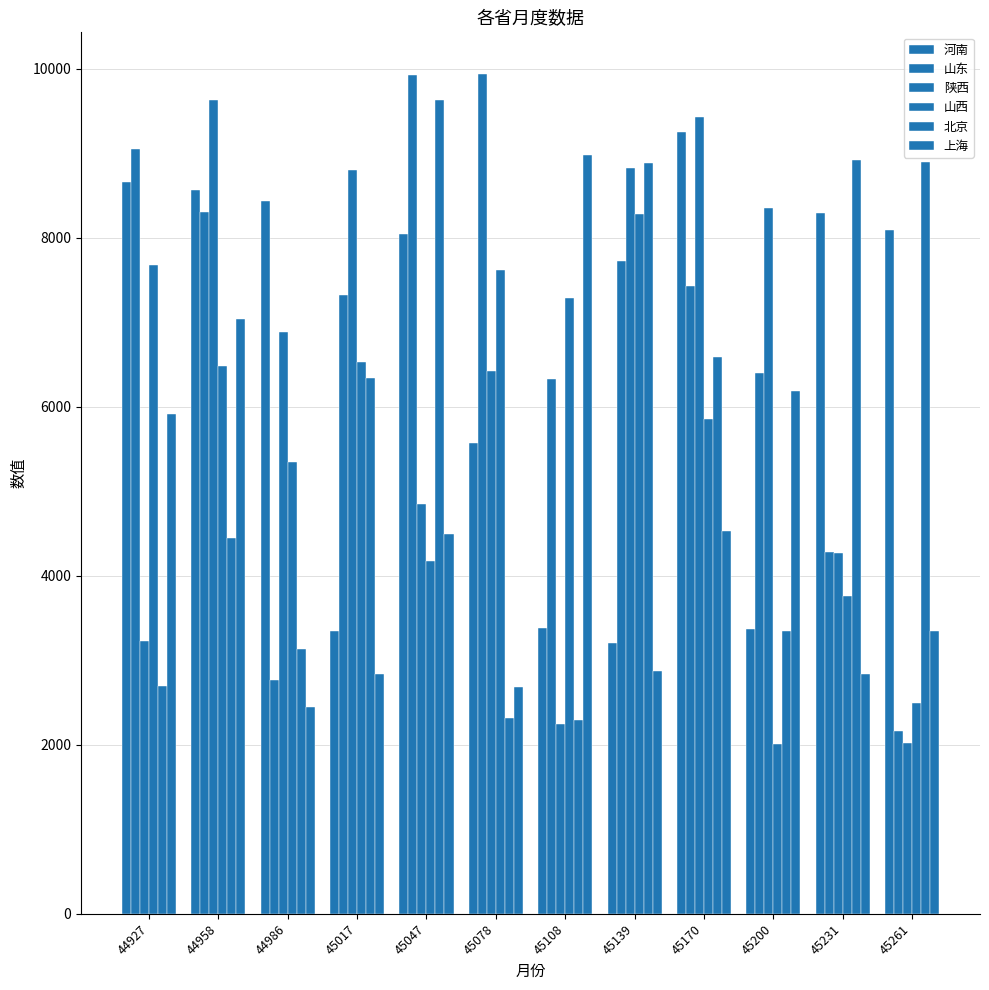

How many distinct data groups are displayed?

6